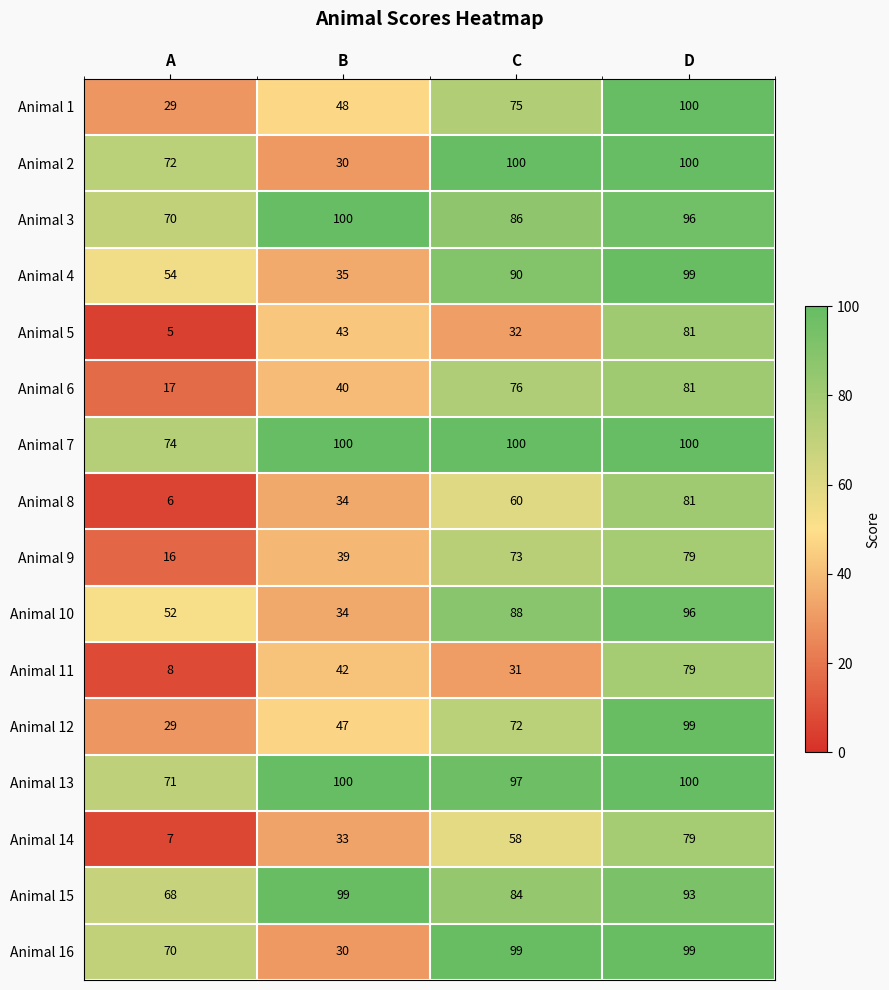

What is the spread (max minus min) of values at A?

69